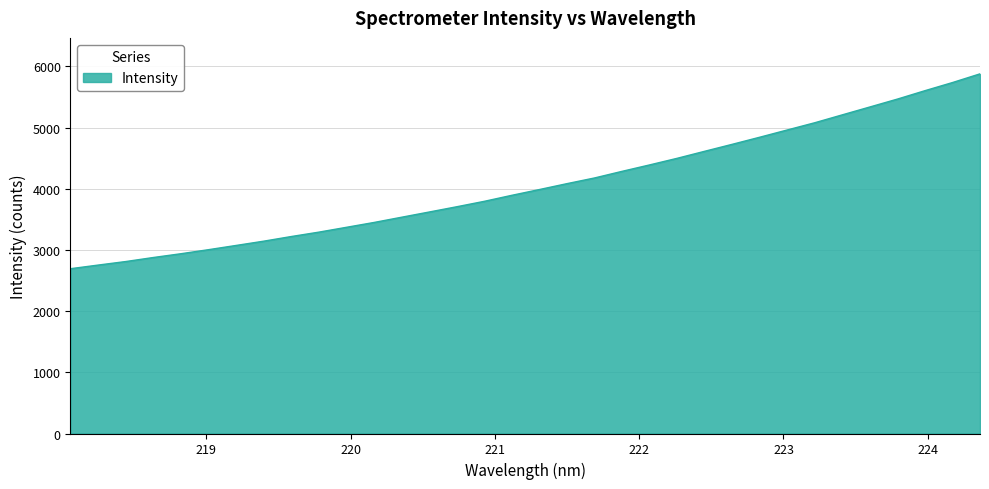

What is the minimum value shown in the chart?

2692.9